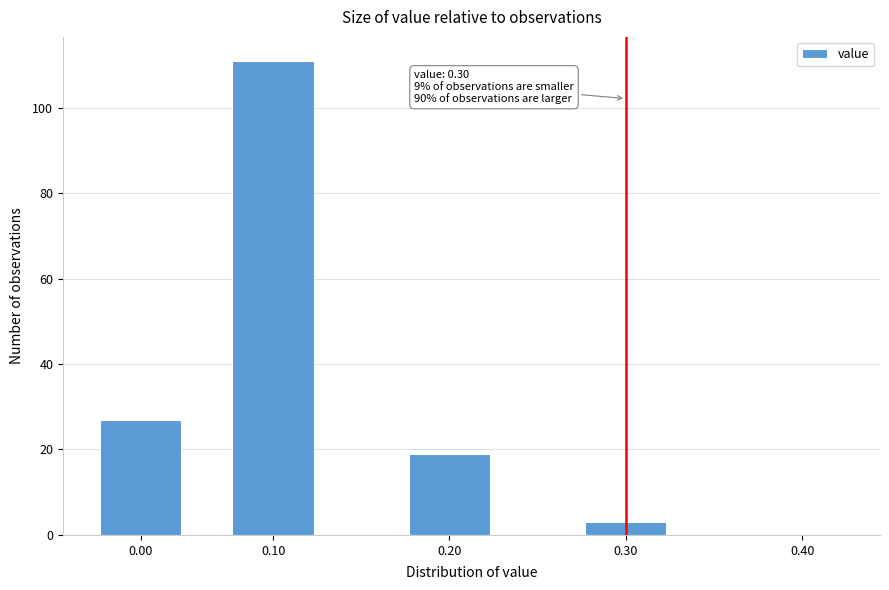

Reading left to right, transcribe all the data shown in this chart.

0.00=27	0.10=111	0.20=19	0.30=3	0.40=0